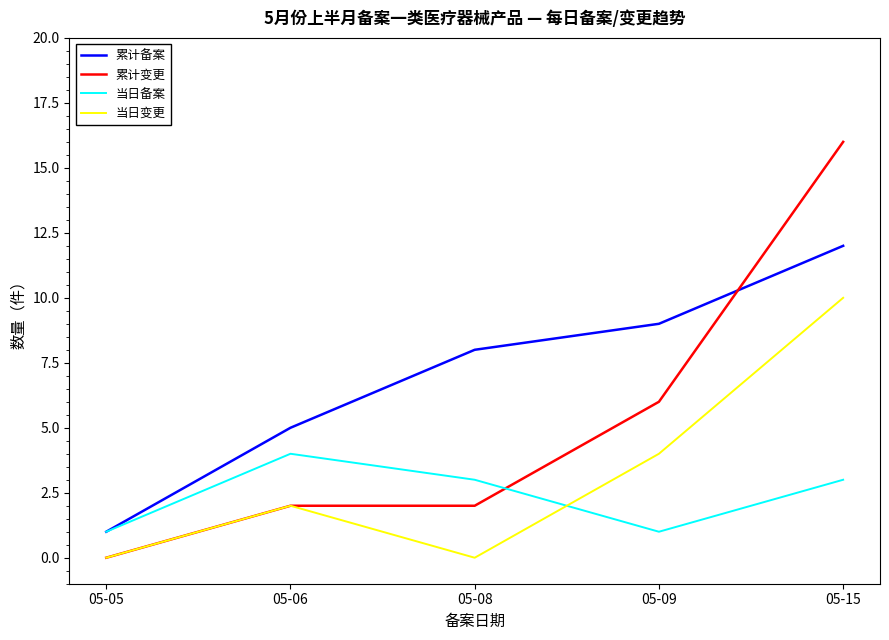

Reading left to right, list all the values displayed in this chart.

累计备案: 1	5	8	9	12
累计变更: 0	2	2	6	16
当日备案: 1	4	3	1	3
当日变更: 0	2	0	4	10